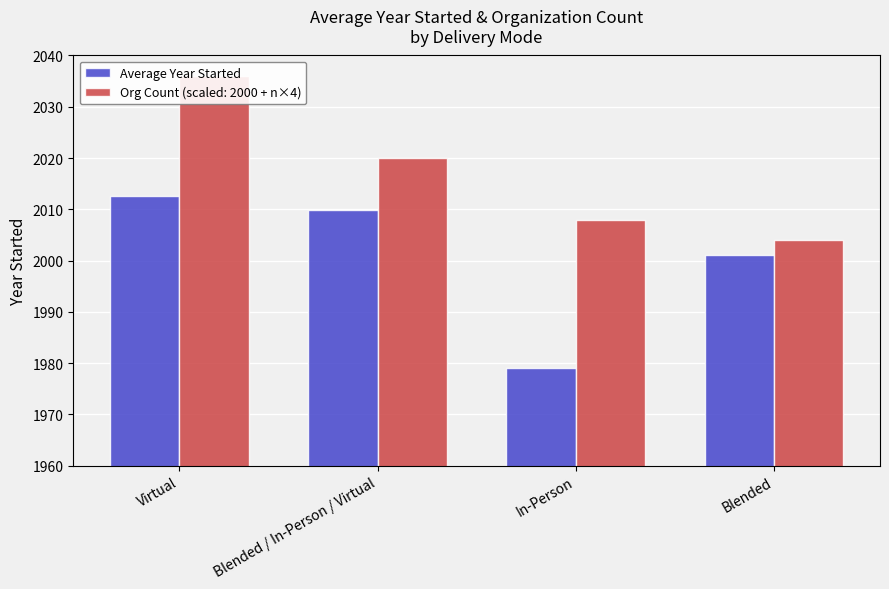

What is the minimum value shown in the chart?

1979.0